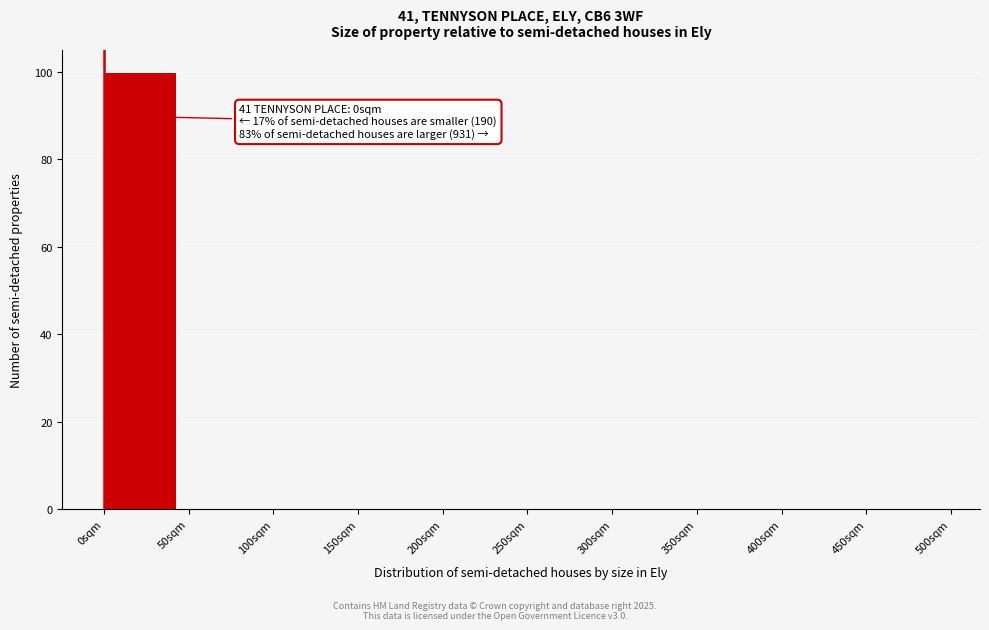

Which range on the x-axis has the tallest bar?

0 to 50